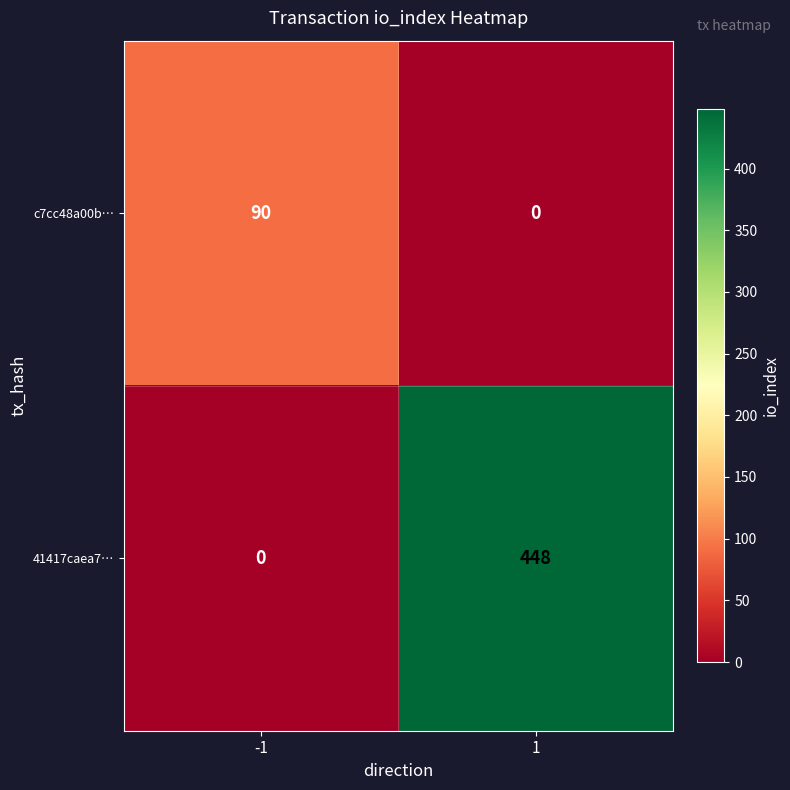

What is the greatest value displayed?

448